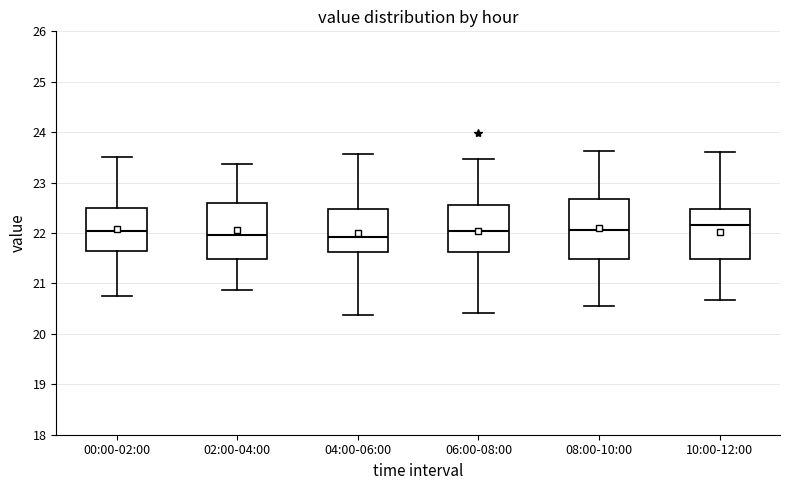

Where does the median line of the box for 08:00-10:00 sit on the y-axis? The values are not printed on the chart, so give them approximately, as read against the axis.

22.1